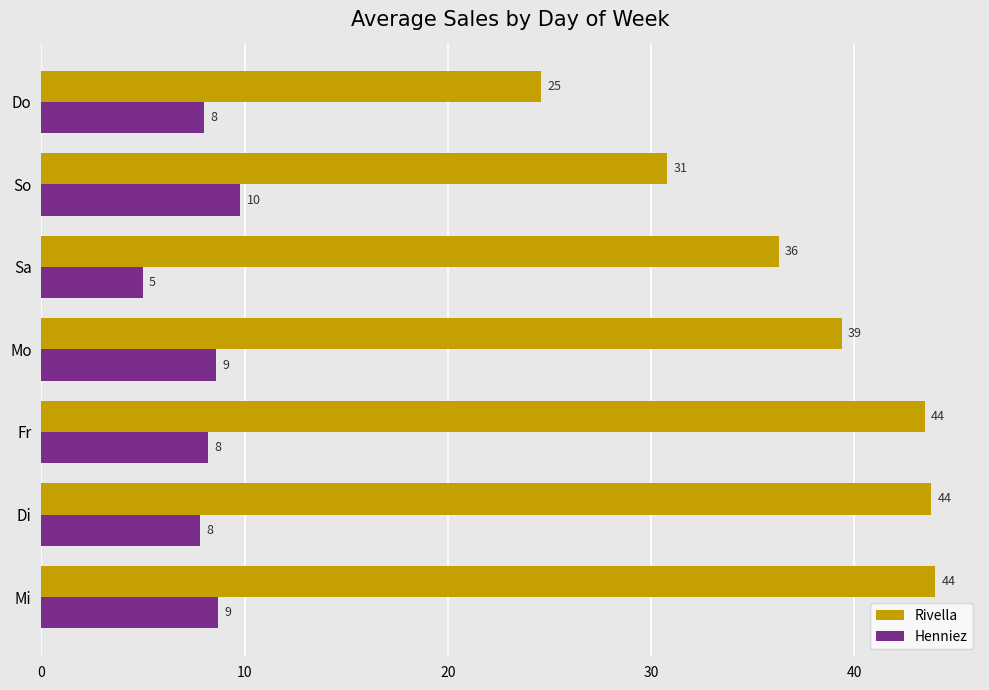

List the series in order of their overall mean, highest first.

Rivella, Henniez